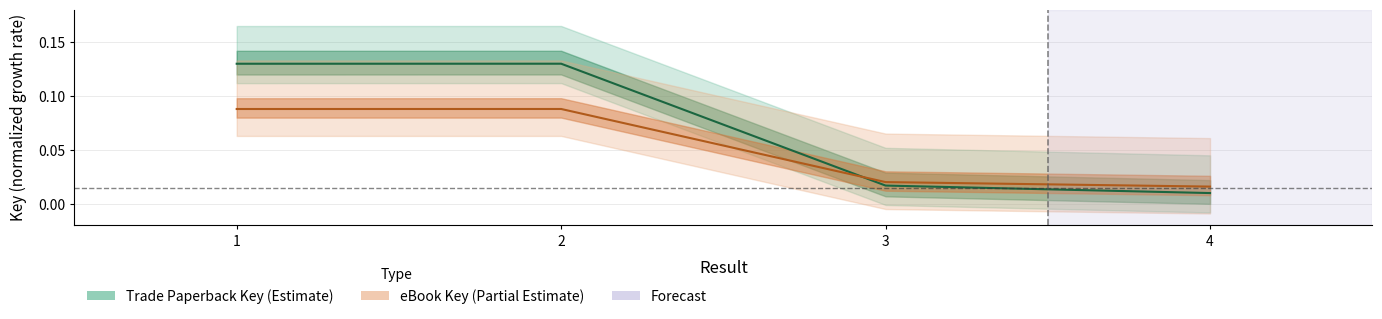

What is the difference between the eBook Key values at 3 and 2?

0.1